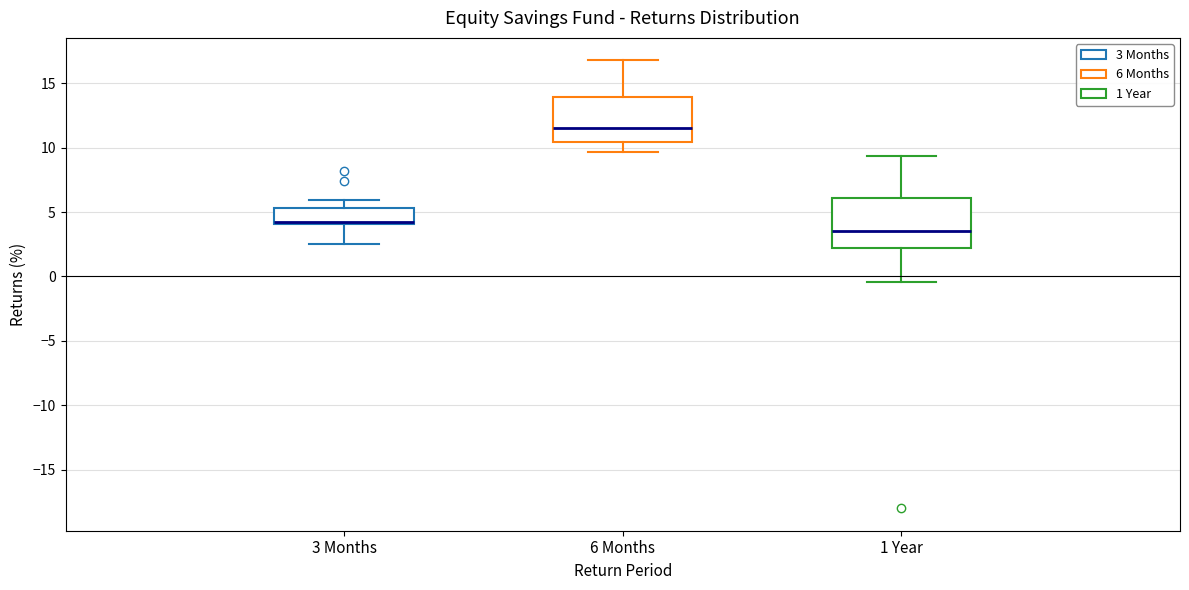

Reading left to right, read every box against the y-axis: the position of its median line, the range the box covers, and the ends of its whiskers. The values are not printed on the chart, so give them approximately, as read against the axis.

3 Months: median 4.0 (just above the box's lower edge), box 4.0 to 5.5, whiskers 2.5 to 6.0
6 Months: median 11.5, box 10.5 to 14.0, whiskers 9.5 to 17.0
1 Year: median 3.5, box 2.0 to 6.0, whiskers -0.5 to 9.5